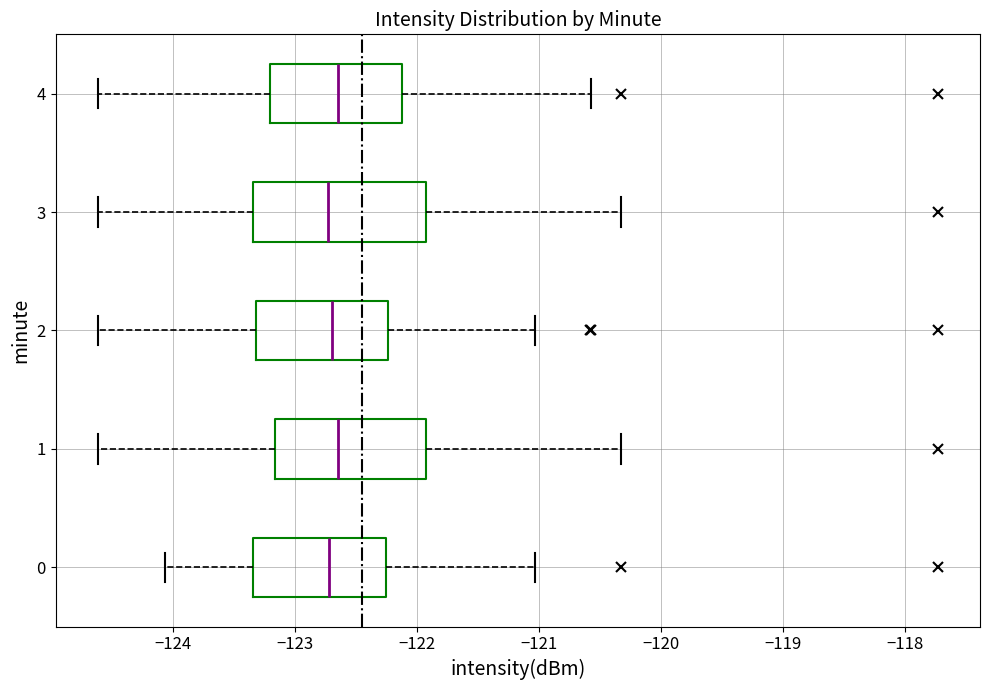

Where does the right whisker of the box at y = 4 end on the x-axis? The values are not printed on the chart, so give them approximately, as read against the axis.

-120.6